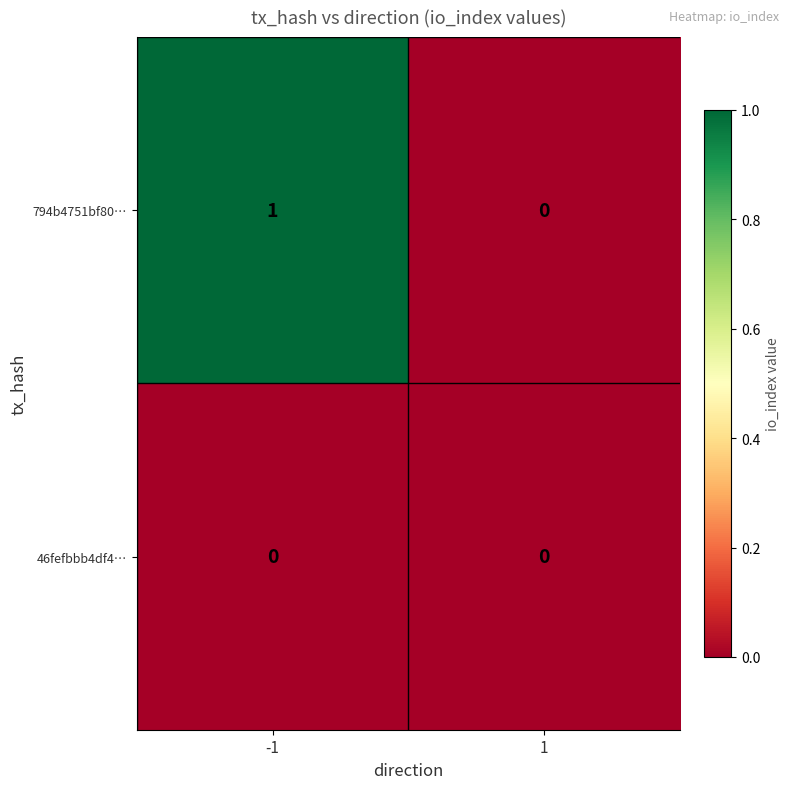

Rank the series by their average value, from highest to lowest.

794b4751bf80…, 46fefbbb4df4…